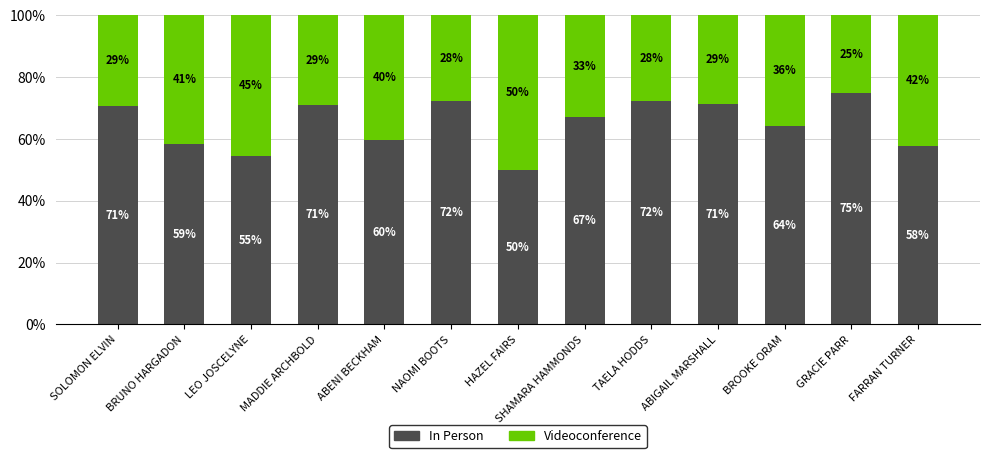

What is the total value across all series at BRUNO HARGADON?

100.0